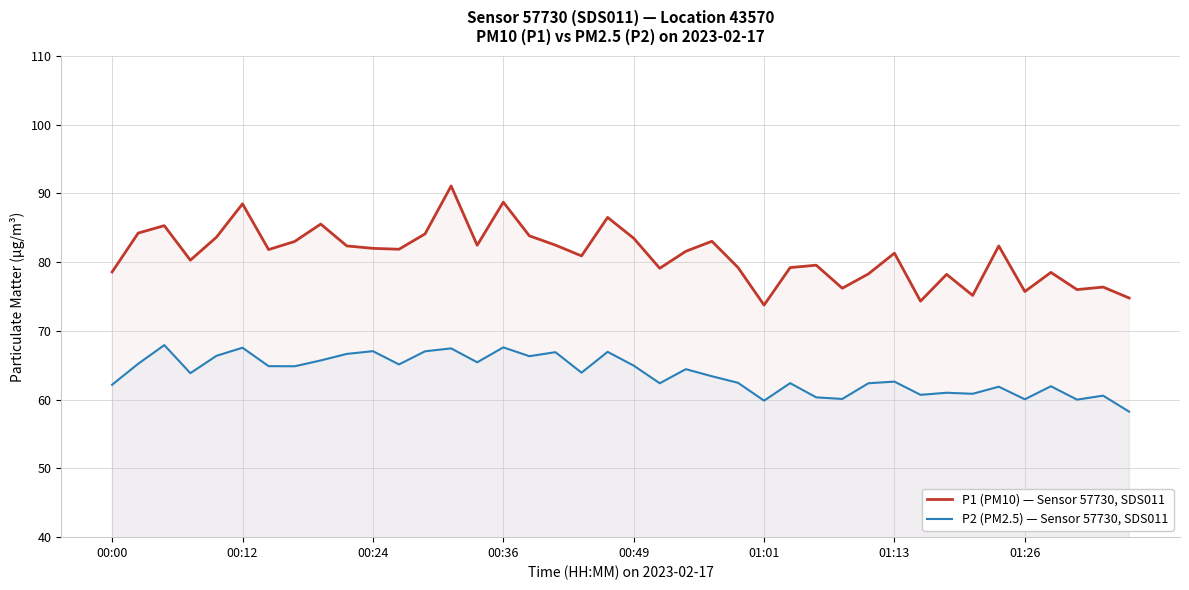

Which series has the largest total across all categories?

P1 (PM10) — Sensor 57730, SDS011